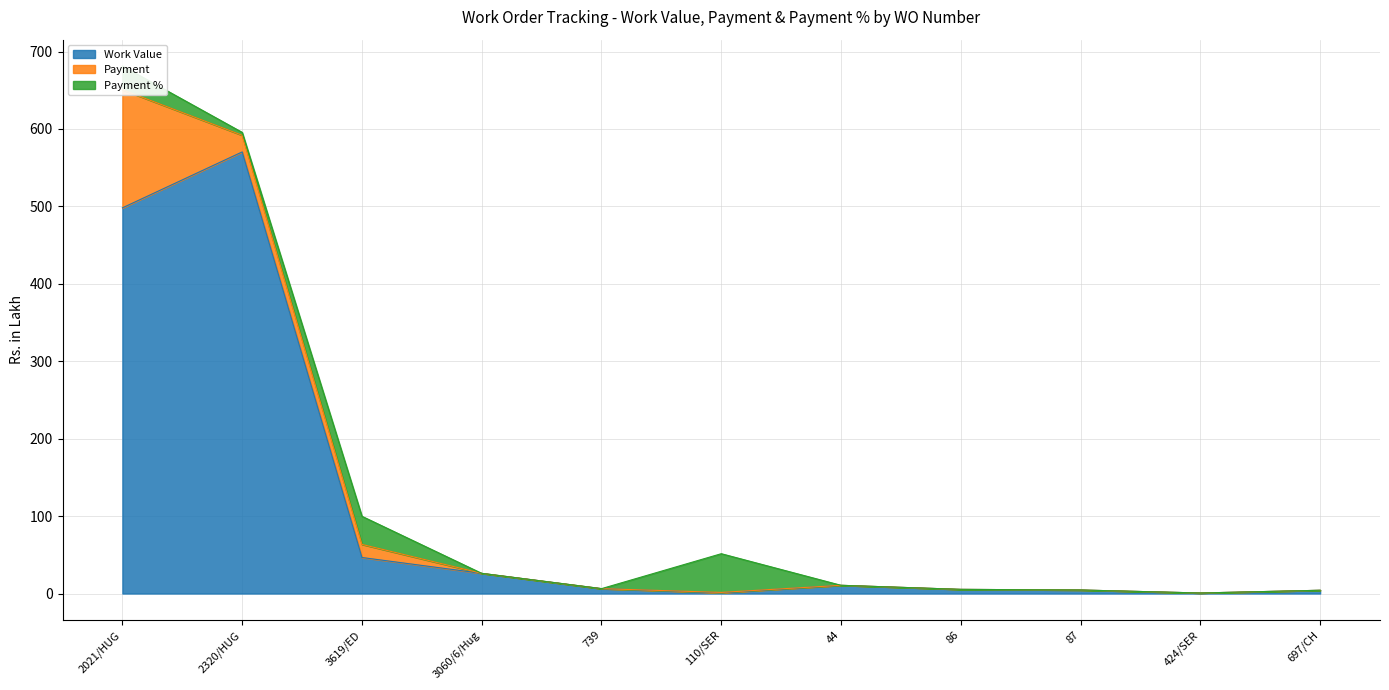

Does the chart have visible grid lines?

Yes